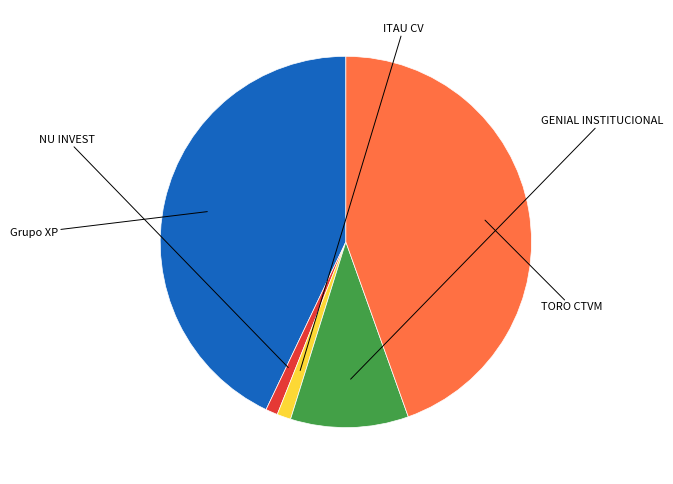

Does any single category account for the majority?

No